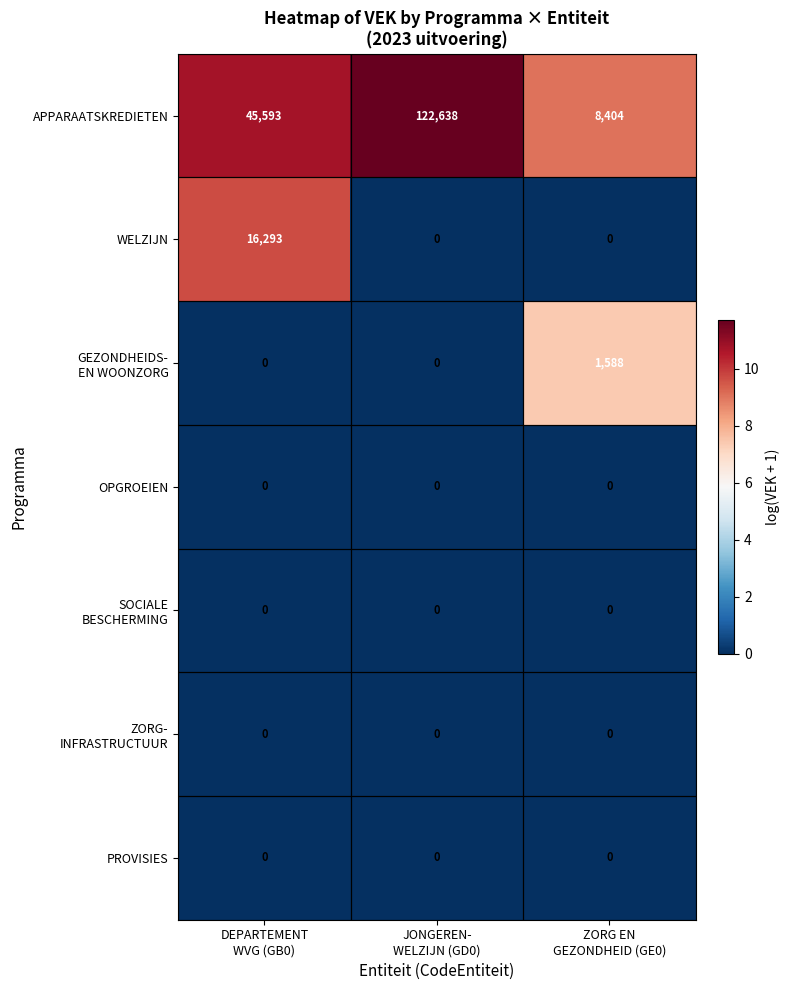

Which series has the largest range (max minus min)?

APPARAATSKREDIETEN